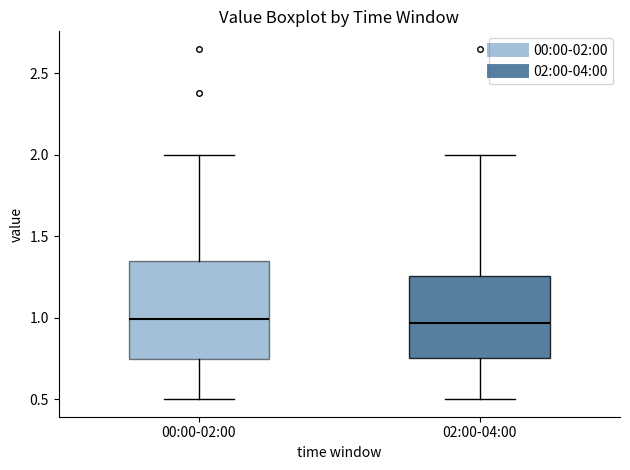

Reading left to right, read every box against the y-axis: the position of its median line, the range the box covers, and the ends of its whiskers. The values are not printed on the chart, so give them approximately, as read against the axis.

00:00-02:00: median 1.00, box 0.75 to 1.35, whiskers 0.50 to 2.00
02:00-04:00: median 0.95, box 0.75 to 1.25, whiskers 0.50 to 2.00